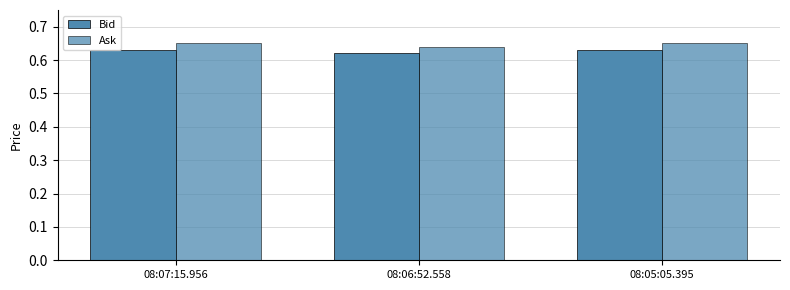

Are the bars grouped side by side (vs. stacked)?

Yes